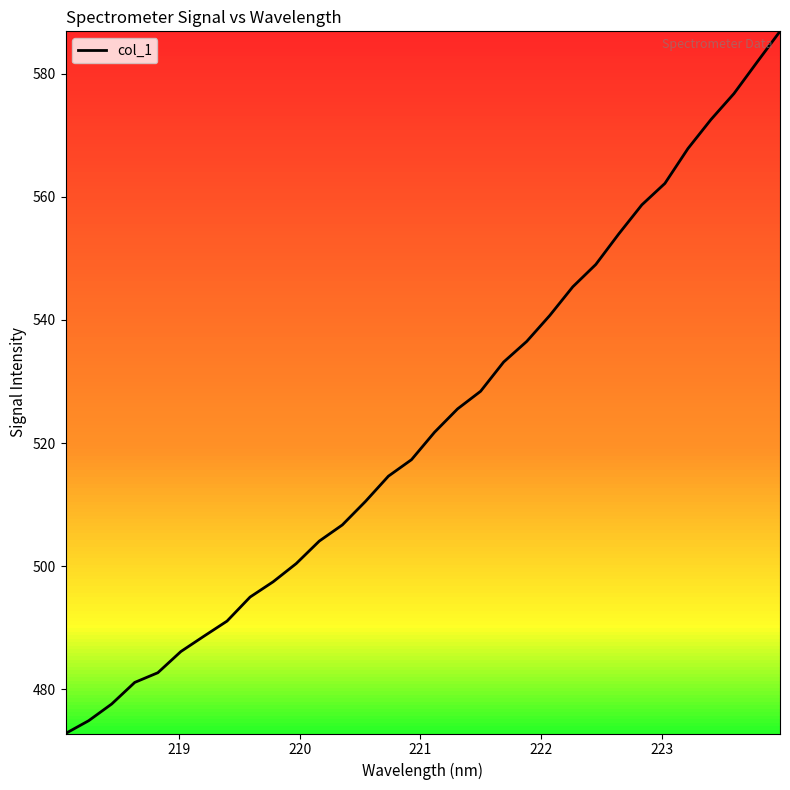

How many lines are shown in the chart?

1